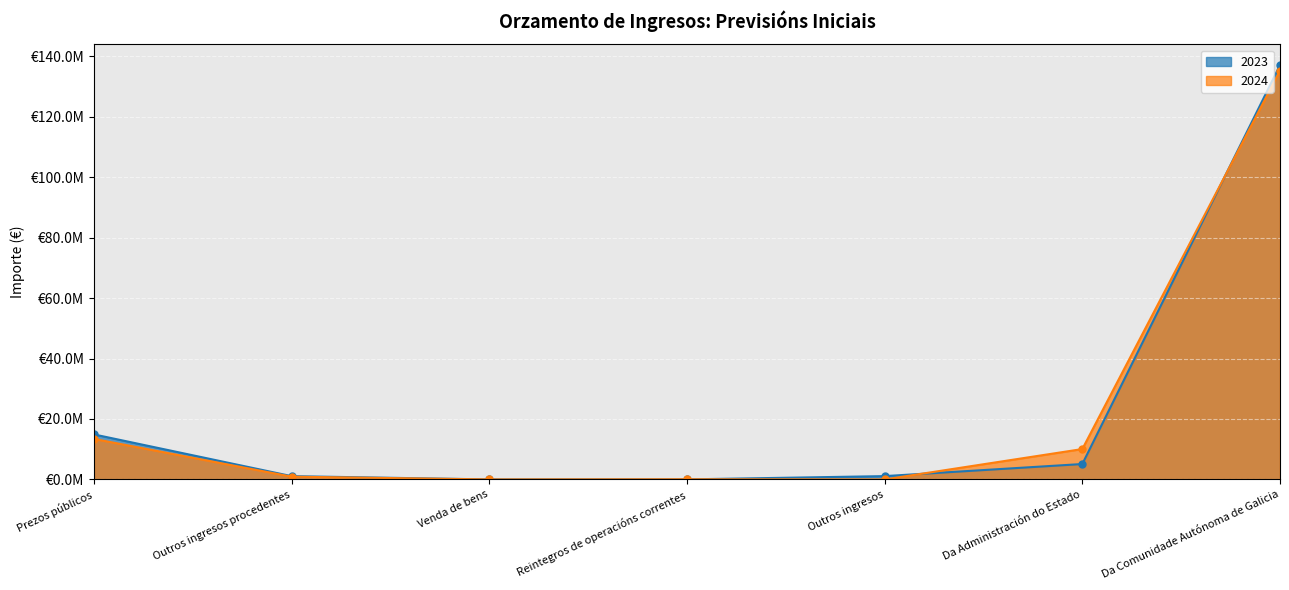

True or false: 2023 and 2024 intersect in this chart.

True